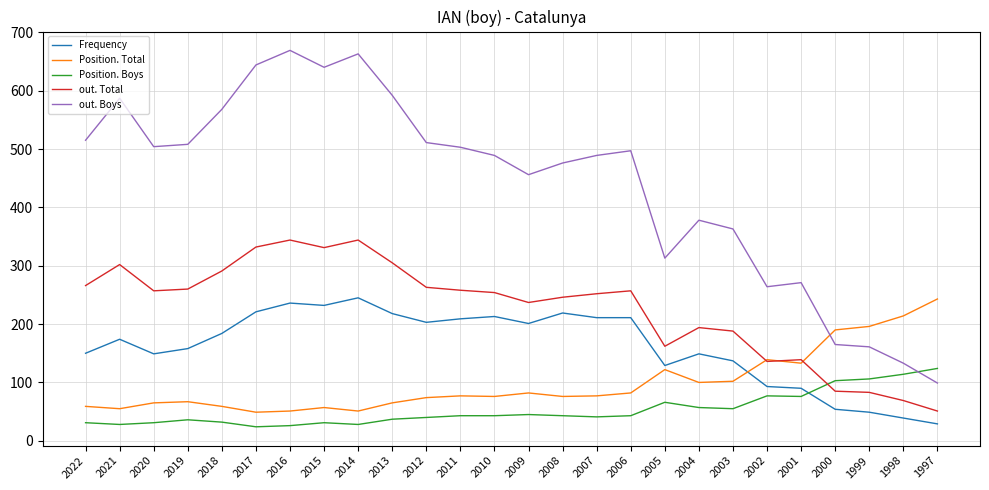

True or false: Position. Total and Position. Boys cross at least once.

False